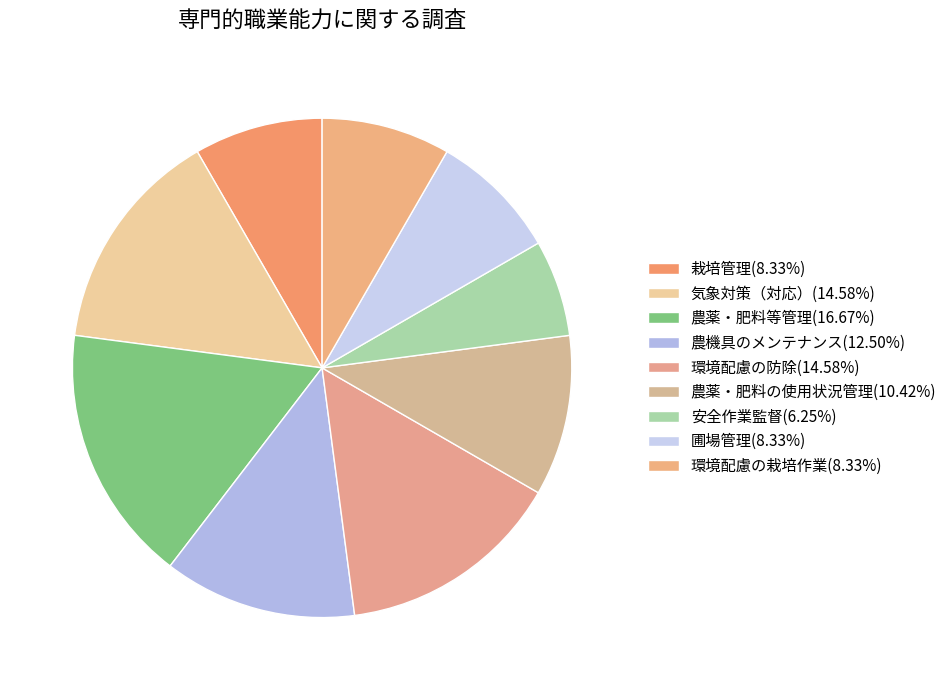

Does 安全作業監督 account for over 50% of the chart?

No